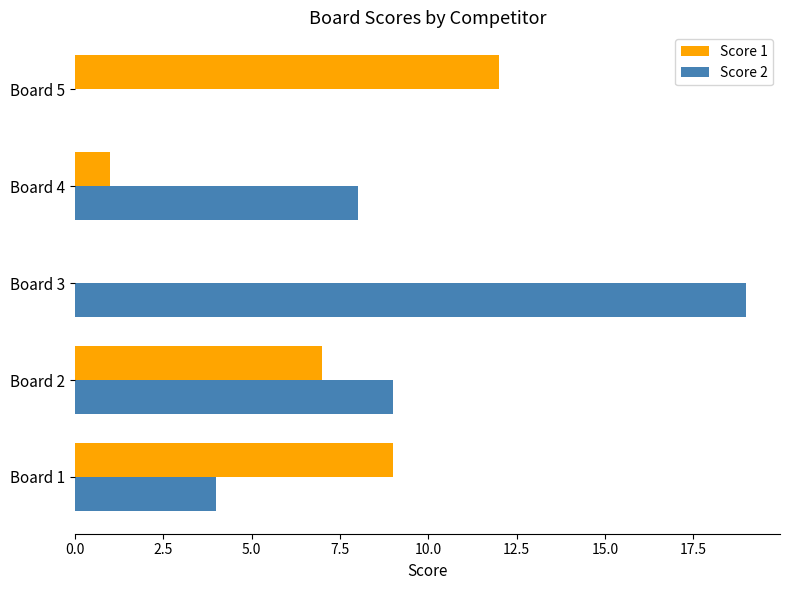

True or false: Score 2 has a value of 19 at Board 3.

True